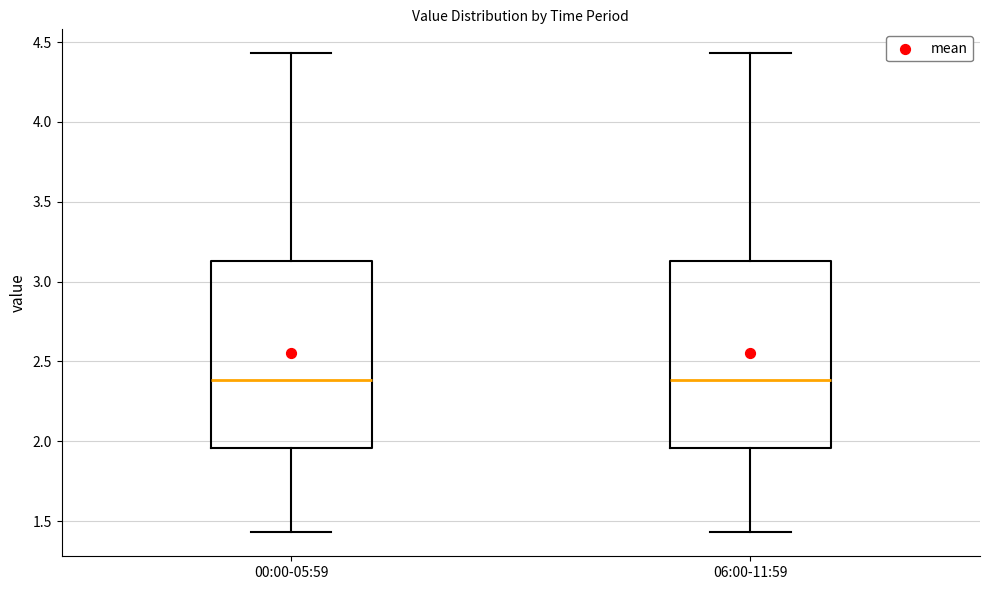

Reading left to right, read every box against the y-axis: the position of its median line, the range the box covers, and the ends of its whiskers. The values are not printed on the chart, so give them approximately, as read against the axis.

00:00-05:59: median 2.40, box 1.95 to 3.15, whiskers 1.45 to 4.45
06:00-11:59: median 2.40, box 1.95 to 3.15, whiskers 1.45 to 4.45